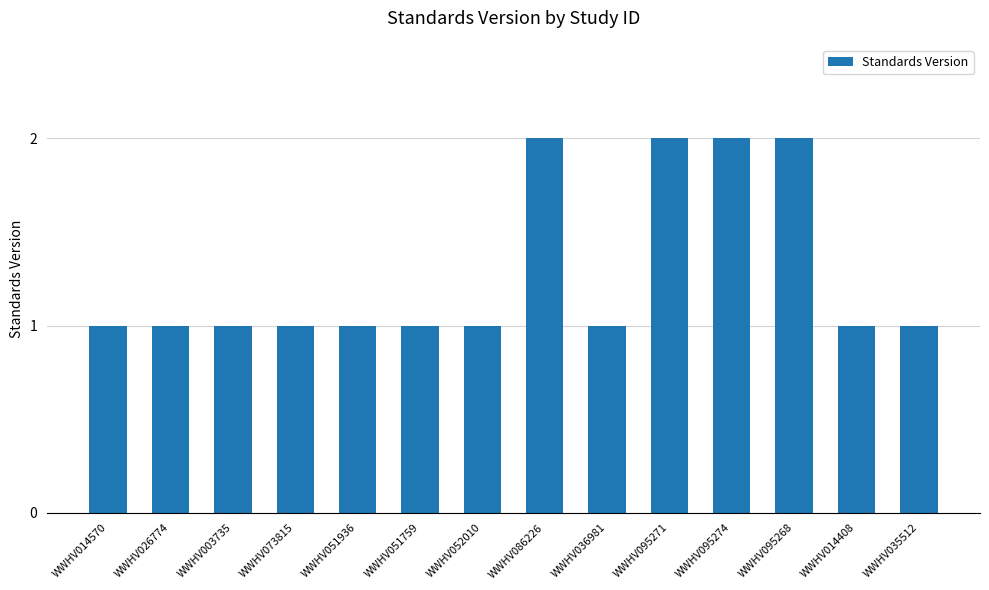

What is the sum of the values at WWHV073815 and WWHV086226?

3